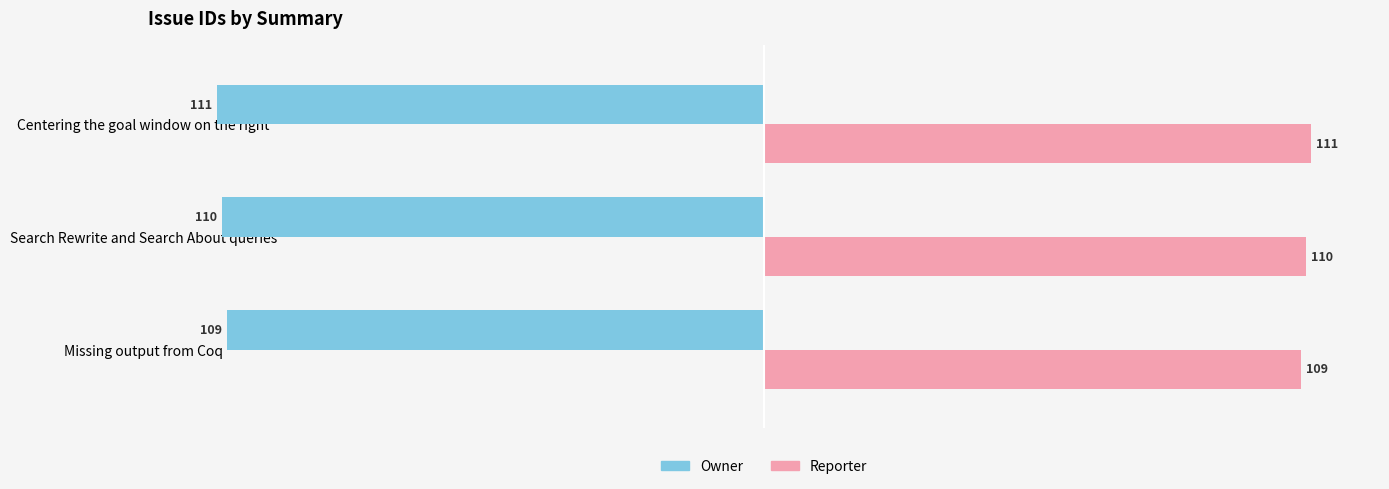

What are all the series names shown in the legend?

Owner, Reporter